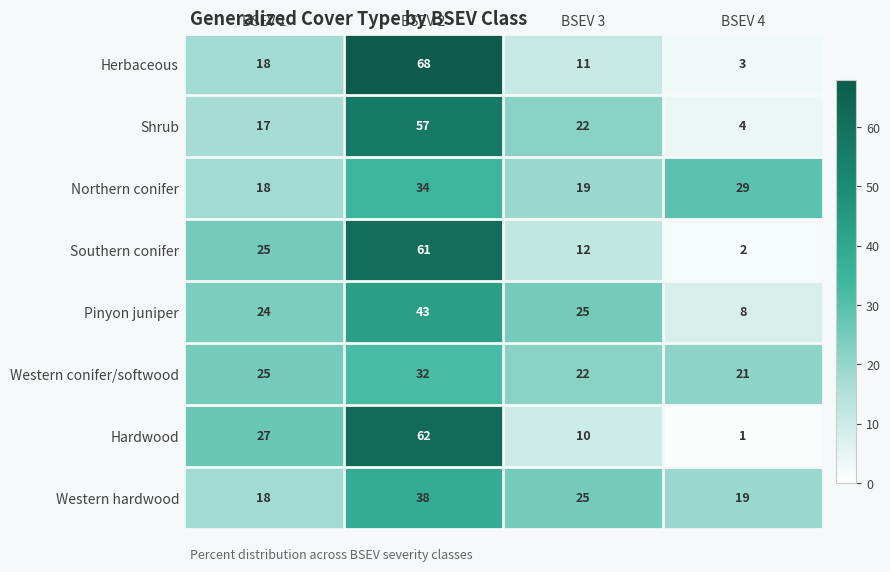

At which category does the chart reach its peak across all series?

BSEV 2